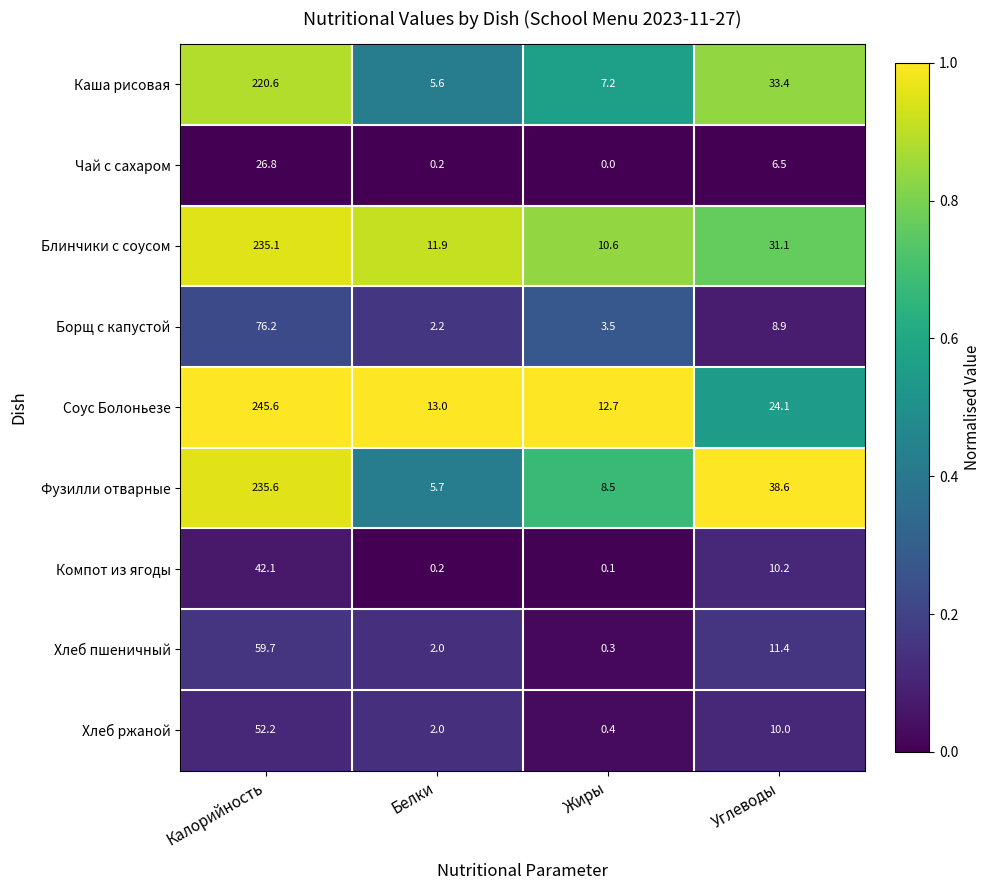

True or false: Каша рисовая has a value of 33.4 at Углеводы.

True